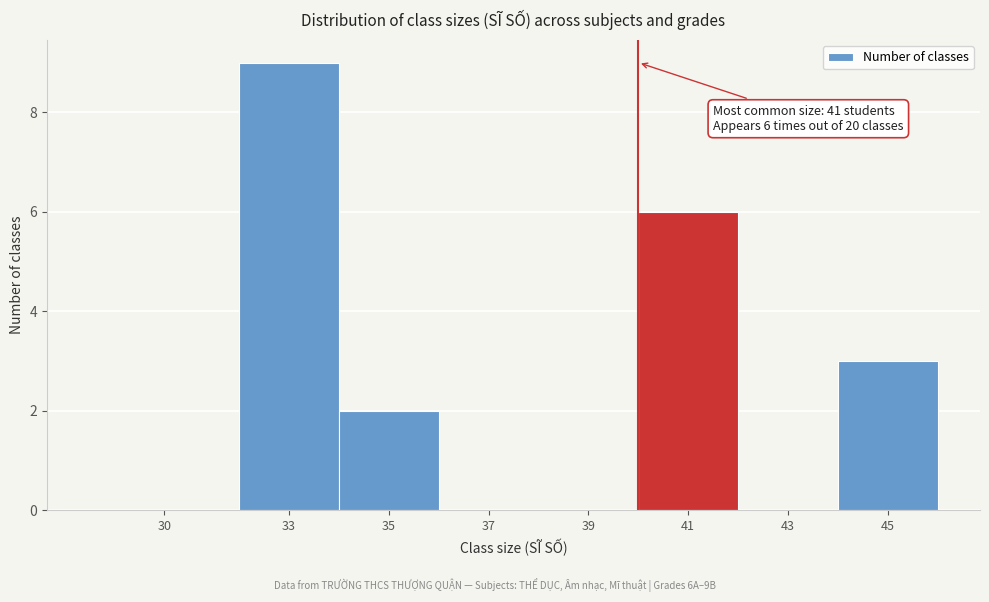

Reading left to right, list all the values displayed in this chart.

30=0	33=9	35=2	37=0	39=0	41=6	43=0	45=3